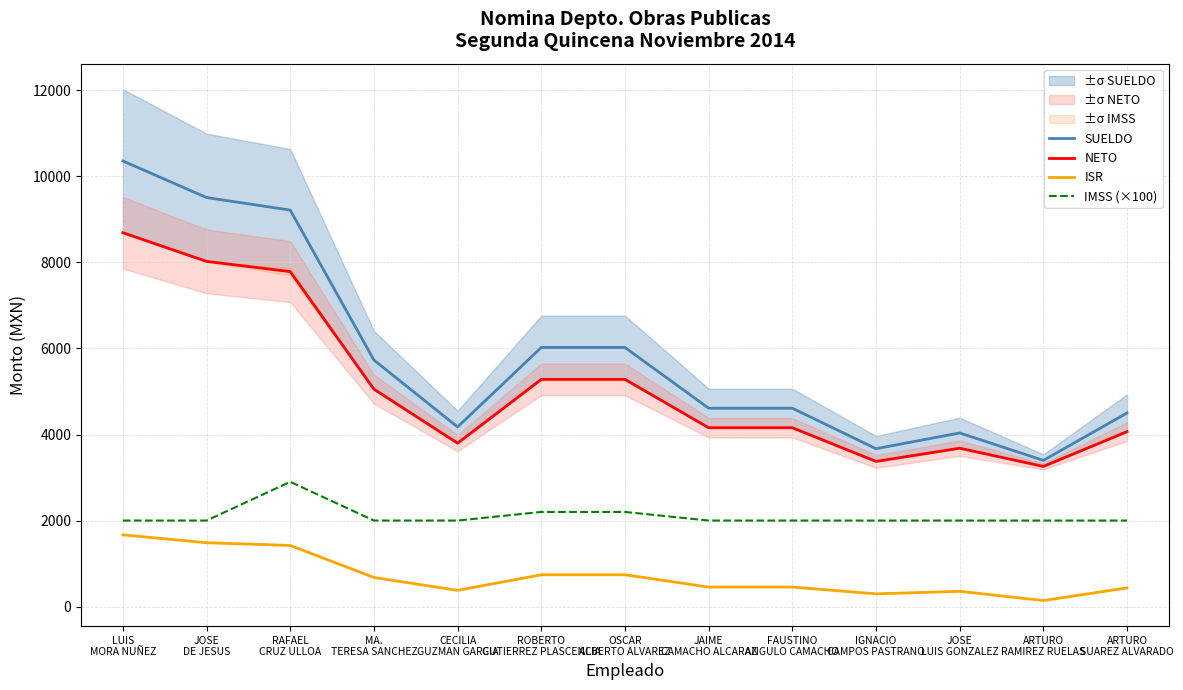

At which category does IMSS (×100) reach its first local peak?

RAFAEL
CRUZ ULLOA